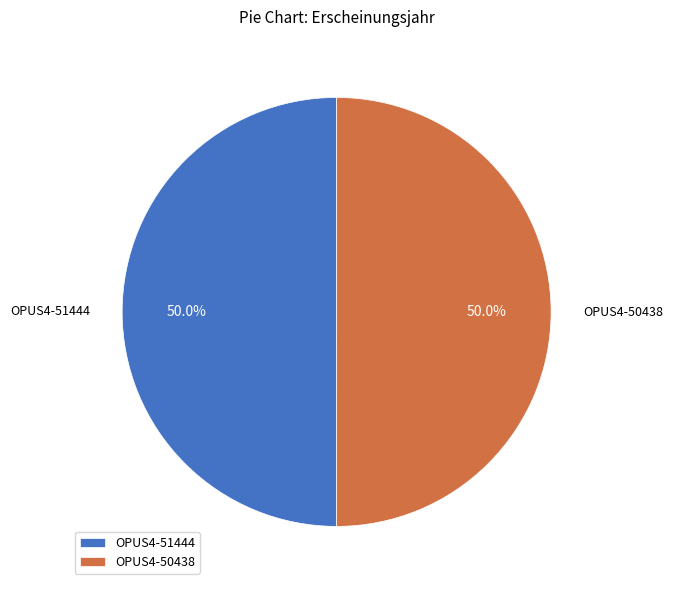

Approximately how many times larger is the value at OPUS4-51444 compared to OPUS4-50438?

1.0